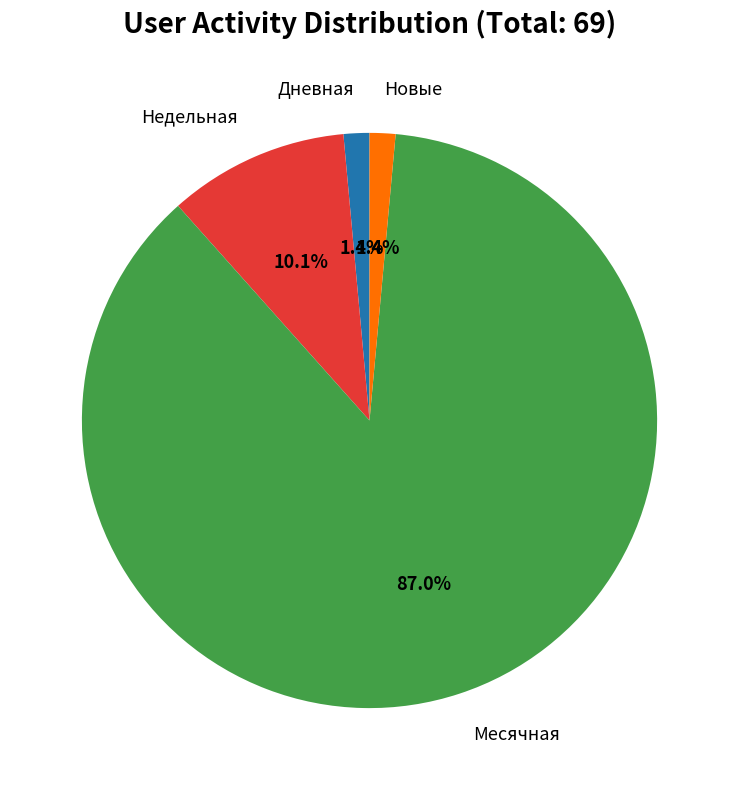

Is there any slice that represents more than half of the pie?

Yes